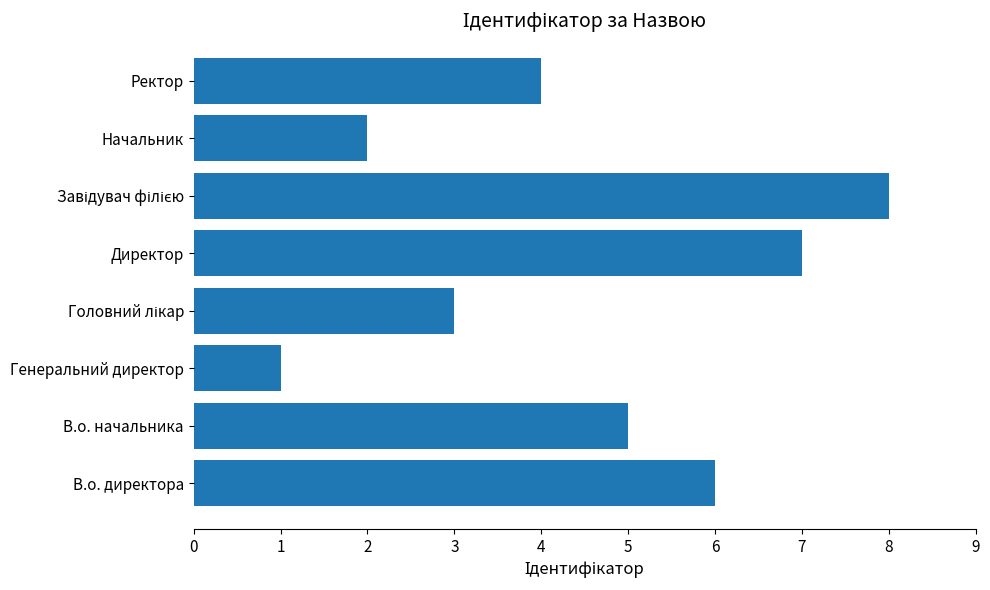

The value at Директор is 7. True or false?

True